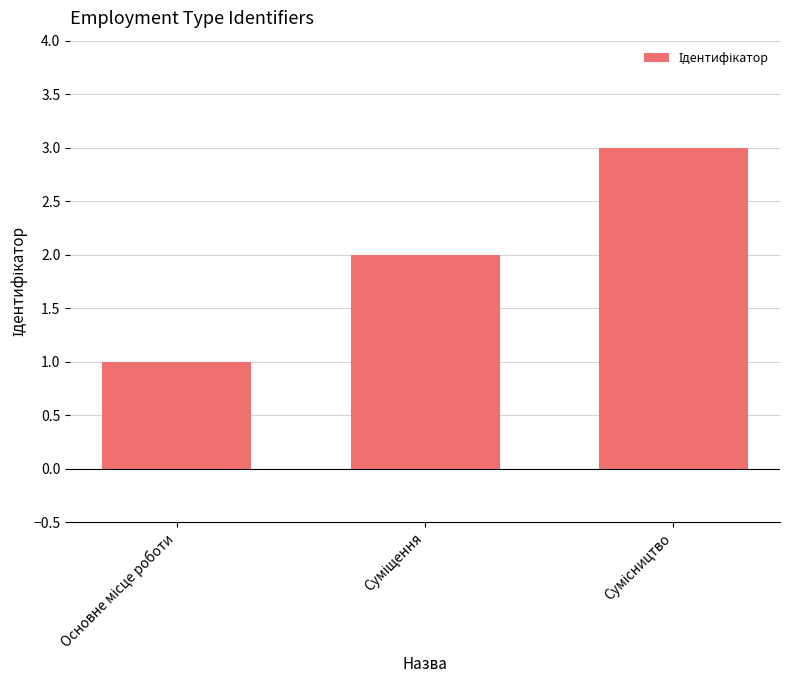

Does the chart contain stacked bars?

No